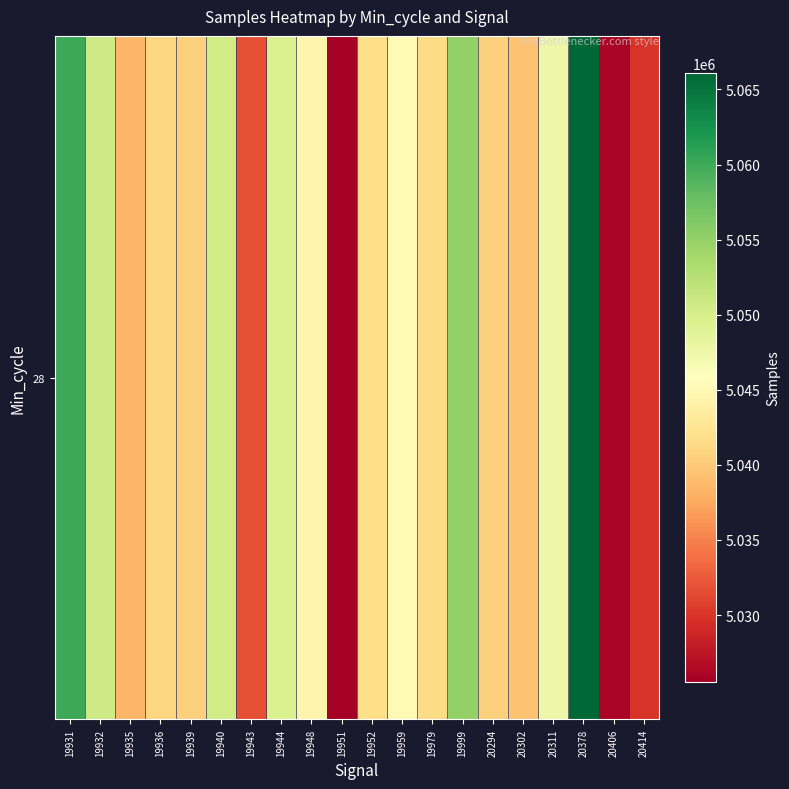

Reading left to right, list all the values displayed in this chart.

19931=5060063	19932=5050590	19935=5038375	19936=5041003	19939=5040456	19940=5050443	19943=5031752	19944=5049485	19948=5044532	19951=5025558	19952=5041842	19959=5045067	19979=5041534	19999=5055023	20294=5040506	20302=5039446	20311=5047680	20378=5066062	20406=5026182	20414=5029862